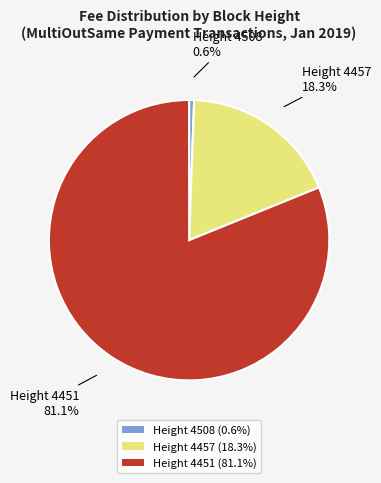

What is the ratio of the value at Height 4451 (81.1%) to the value at Height 4457 (18.3%)?

4.4